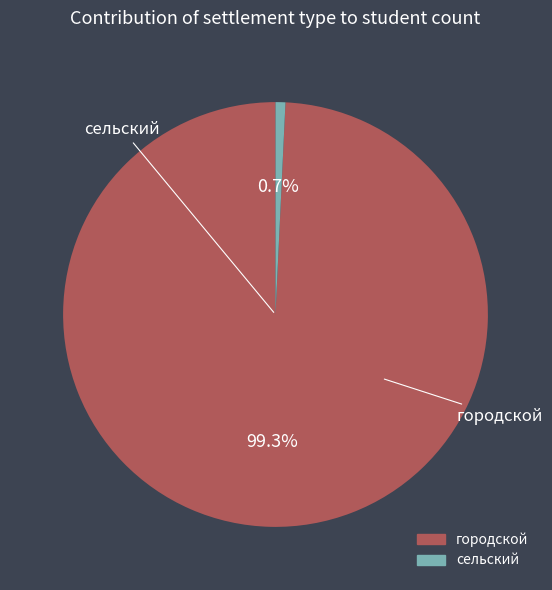

To the nearest percent, what is the difference between the largest and smallest slice percentages?

99%